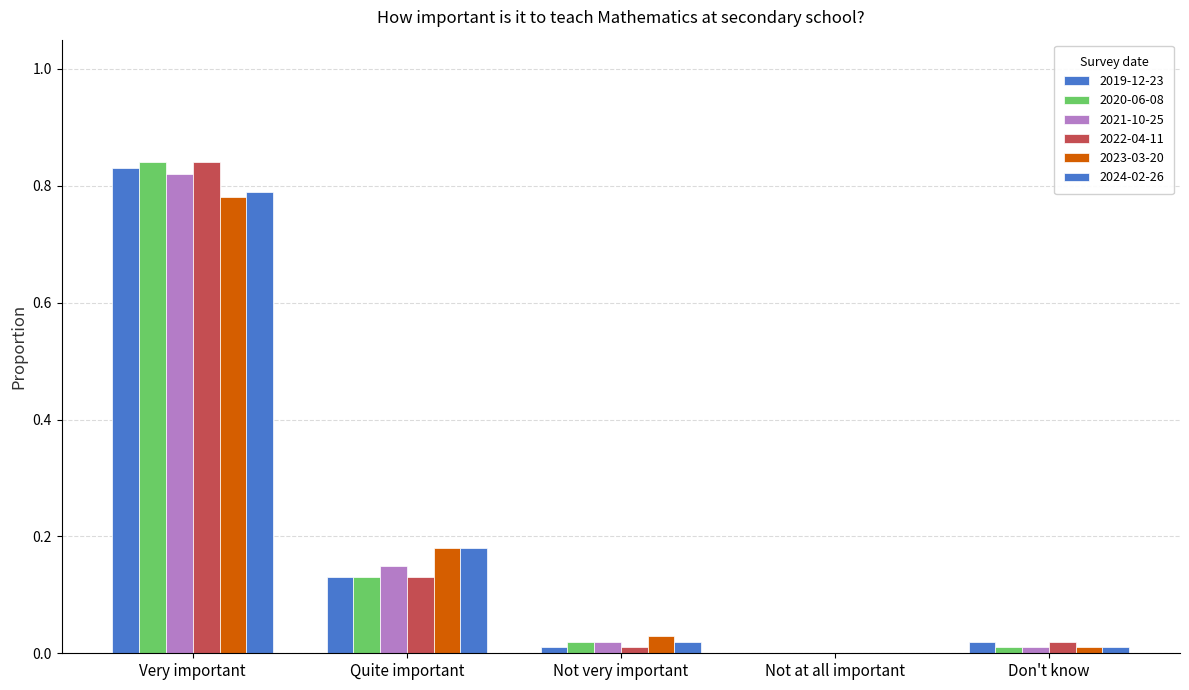

Which category has the lowest value in the 2020-06-08 series?

Not at all important